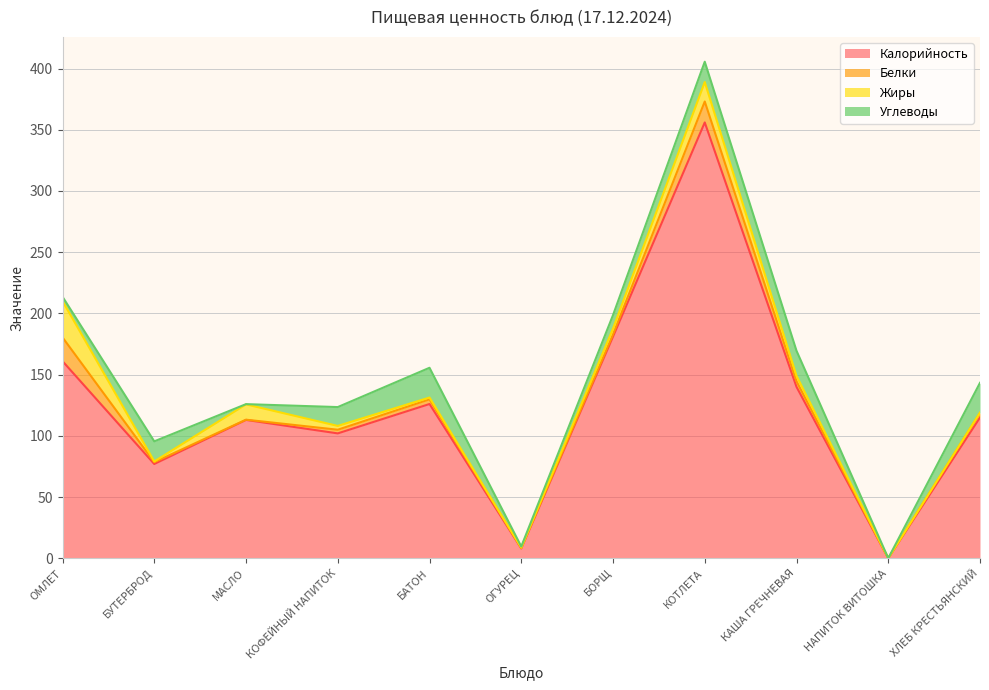

Read the Жиры value at КАША ГРЕЧНЕВАЯ.

4.4